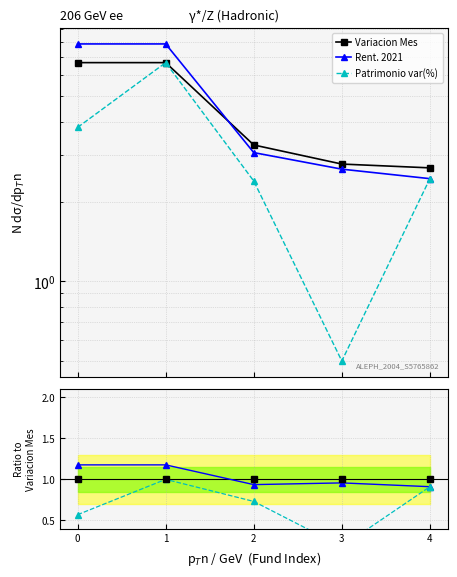

List the series in order of their peak value, highest first.

Rent. 2021, Variacion Mes, Patrimonio var(%)